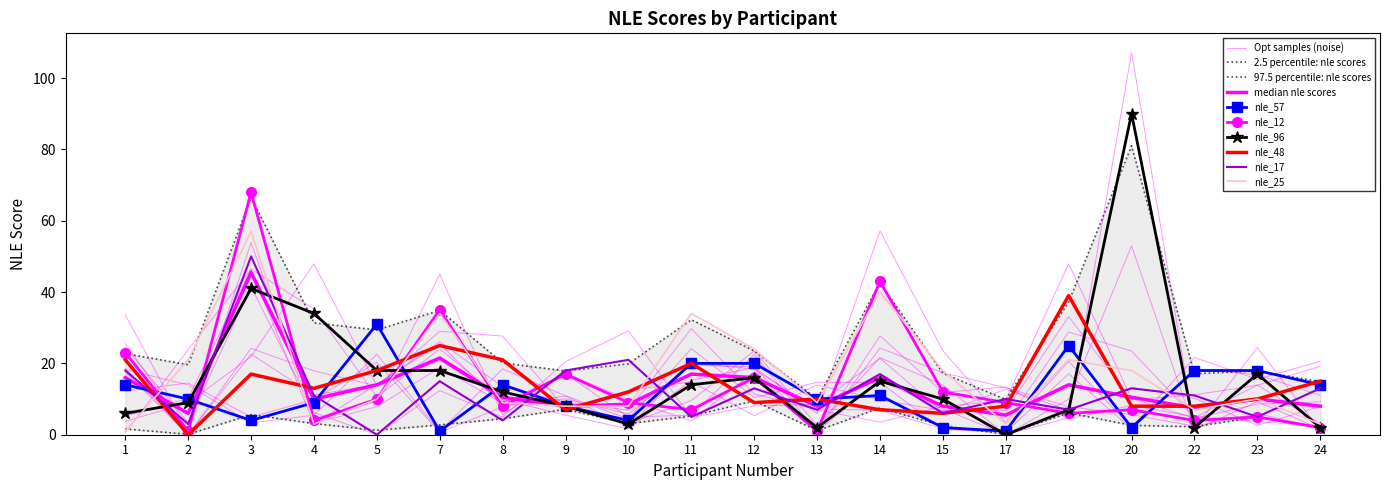

At which category does nle_12 reach its first local valley?

2